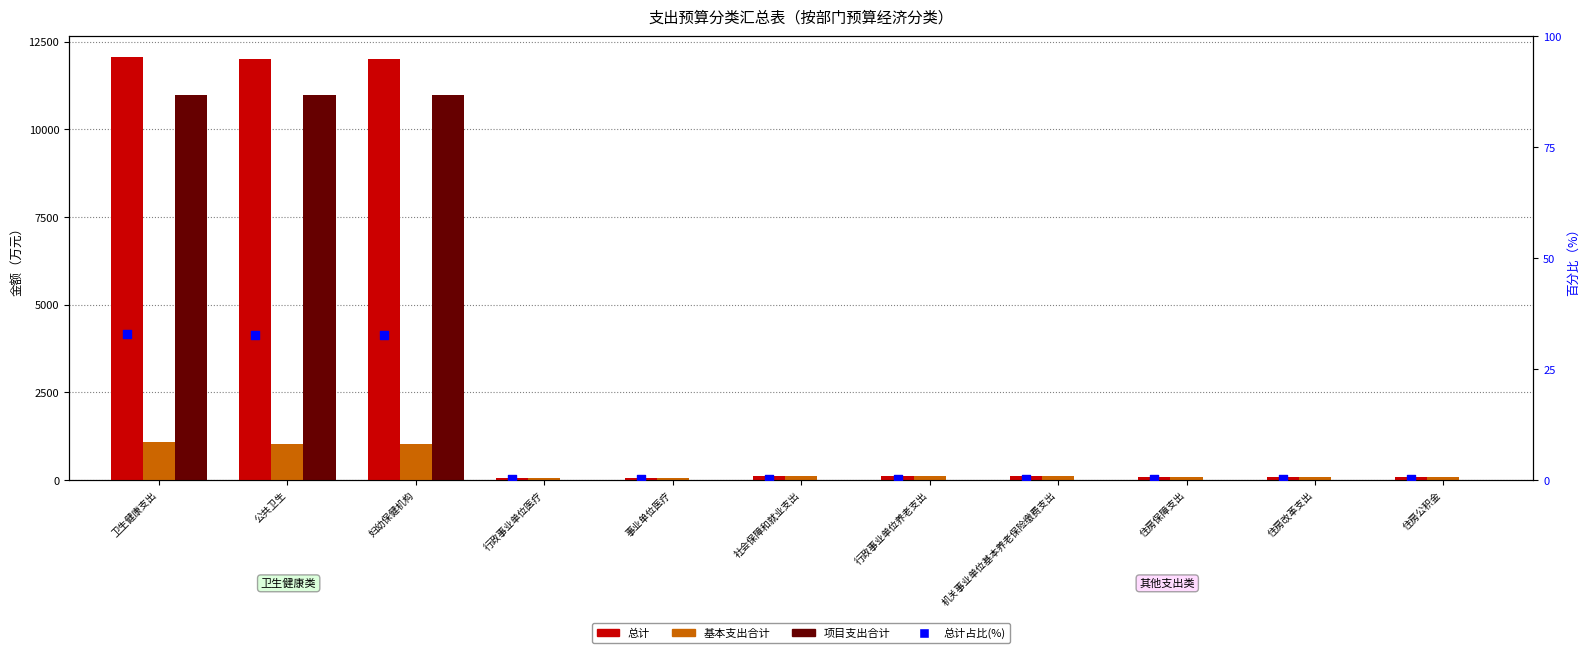

Which series reaches the minimum Y coordinate?

项目支出合计